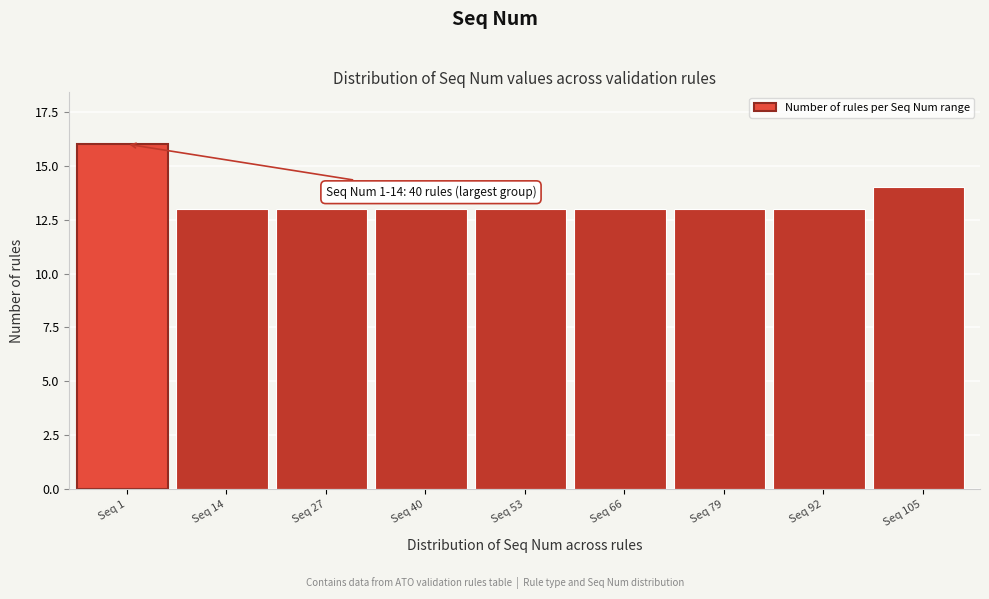

Reading left to right, list all the values displayed in this chart.

Seq 1=16	Seq 14=13	Seq 27=13	Seq 40=13	Seq 53=13	Seq 66=13	Seq 79=13	Seq 92=13	Seq 105=14